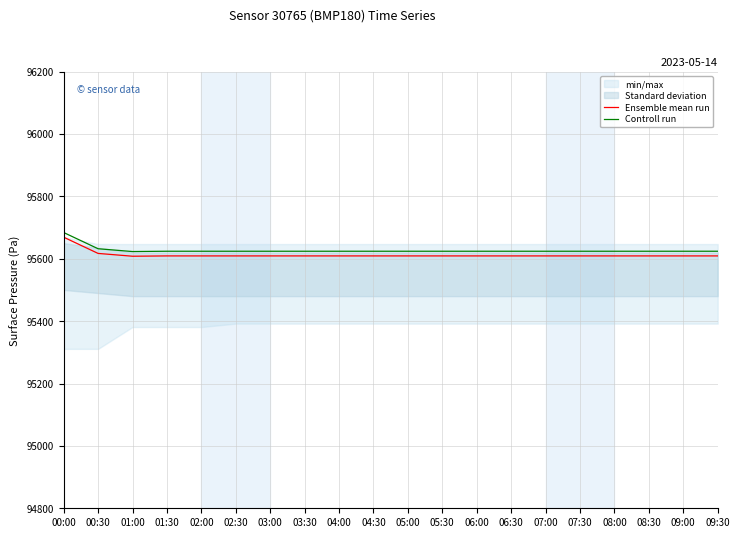

At how many categories does at least one series exceed 95620?

20